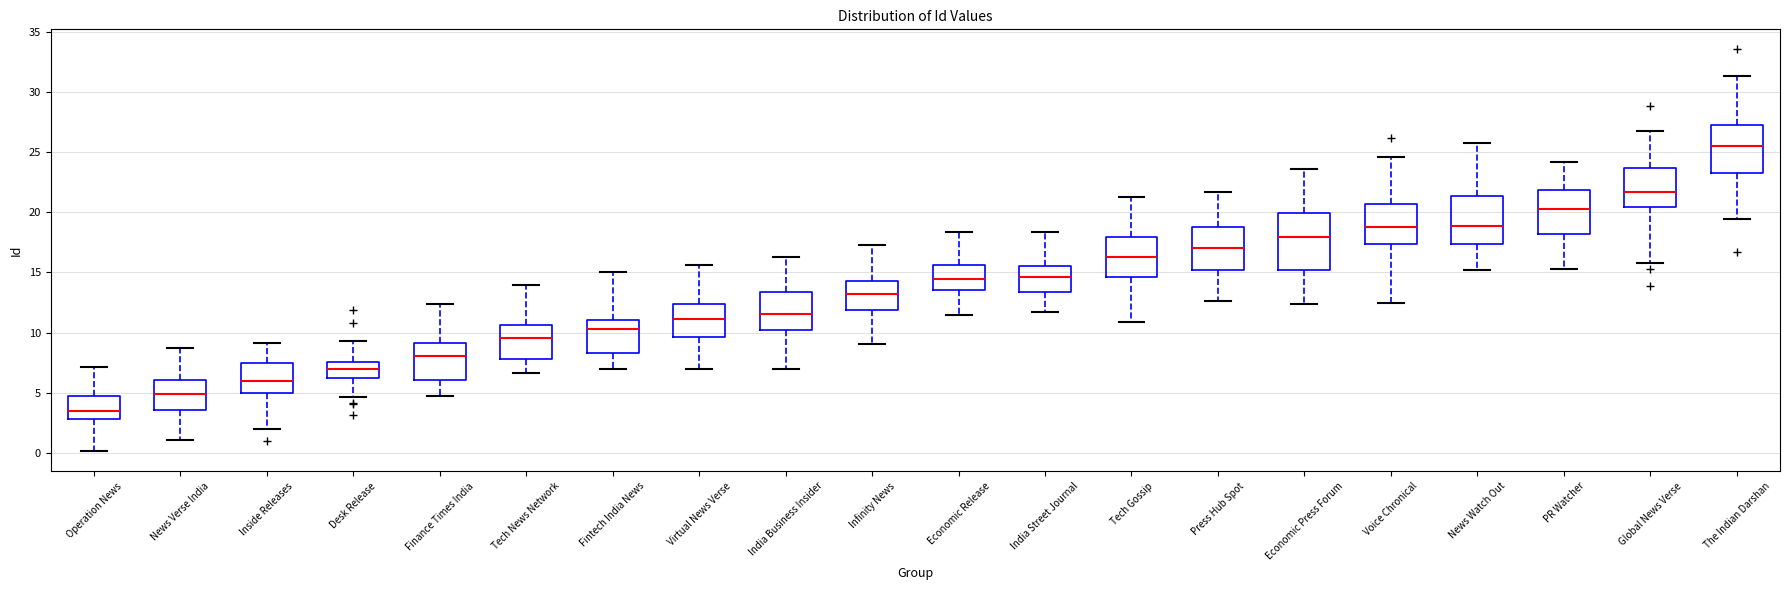

Reading left to right, transcribe this box plot: for each box, give where its median line is, the range the box spans, and where its two whiskers end, as read against the y-axis. The values are not printed on the chart, so give them approximately, as read against the axis.

Operation News: median 3.5, box 3.0 to 4.5, whiskers 0.0 to 7.0
News Verse India: median 5.0, box 3.5 to 6.0, whiskers 1.0 to 8.5
Inside Releases: median 6.0, box 5.0 to 7.5, whiskers 2.0 to 9.0
Desk Release: median 7.0, box 6.0 to 7.5, whiskers 4.5 to 9.5
Finance Times India: median 8.0, box 6.0 to 9.0, whiskers 5.0 to 12.5
Tech News Network: median 9.5, box 8.0 to 10.5, whiskers 6.5 to 14.0
Fintech India News: median 10.5, box 8.5 to 11.0, whiskers 7.0 to 15.0
Virtual News Verse: median 11.0, box 9.5 to 12.5, whiskers 7.0 to 15.5
India Business Insider: median 11.5, box 10.0 to 13.5, whiskers 7.0 to 16.0
Infinity News: median 13.0, box 12.0 to 14.5, whiskers 9.0 to 17.5
Economic Release: median 14.5, box 13.5 to 15.5, whiskers 11.5 to 18.5
India Street Journal: median 14.5, box 13.5 to 15.5, whiskers 11.5 to 18.5
Tech Gossip: median 16.5, box 14.5 to 18.0, whiskers 11.0 to 21.5
Press Hub Spot: median 17.0, box 15.0 to 19.0, whiskers 12.5 to 21.5
Economic Press Forum: median 18.0, box 15.0 to 20.0, whiskers 12.5 to 23.5
Voice Chronical: median 19.0, box 17.5 to 20.5, whiskers 12.5 to 24.5
News Watch Out: median 19.0, box 17.5 to 21.5, whiskers 15.0 to 25.5
PR Watcher: median 20.5, box 18.0 to 22.0, whiskers 15.5 to 24.0
Global News Verse: median 21.5, box 20.5 to 23.5, whiskers 16.0 to 27.0
The Indian Darshan: median 25.5, box 23.5 to 27.0, whiskers 19.5 to 31.5